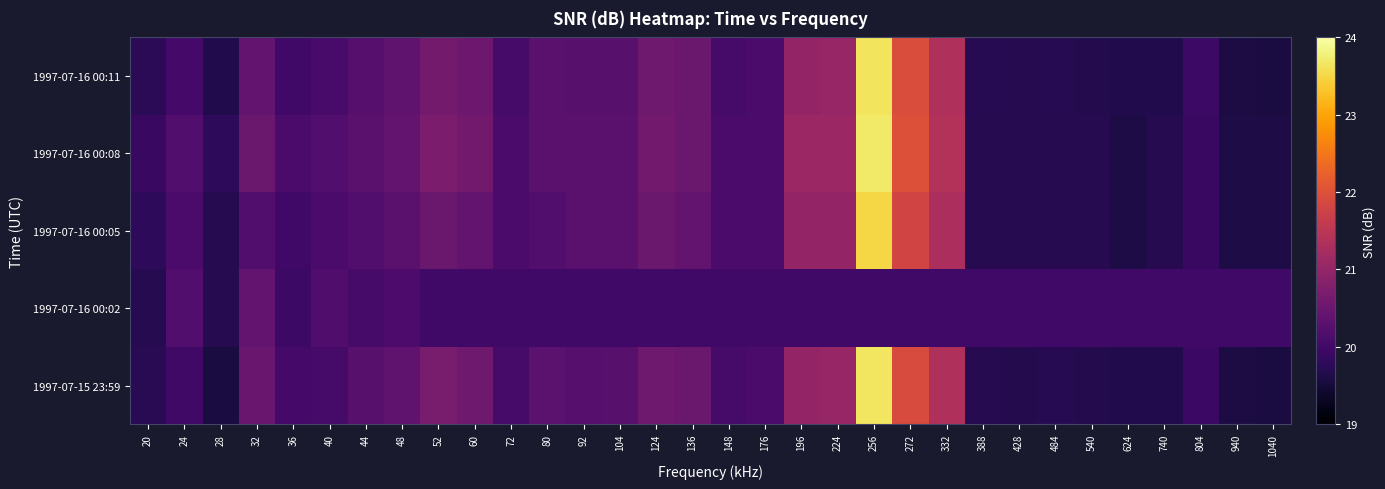

What is the greatest value displayed?

23.7